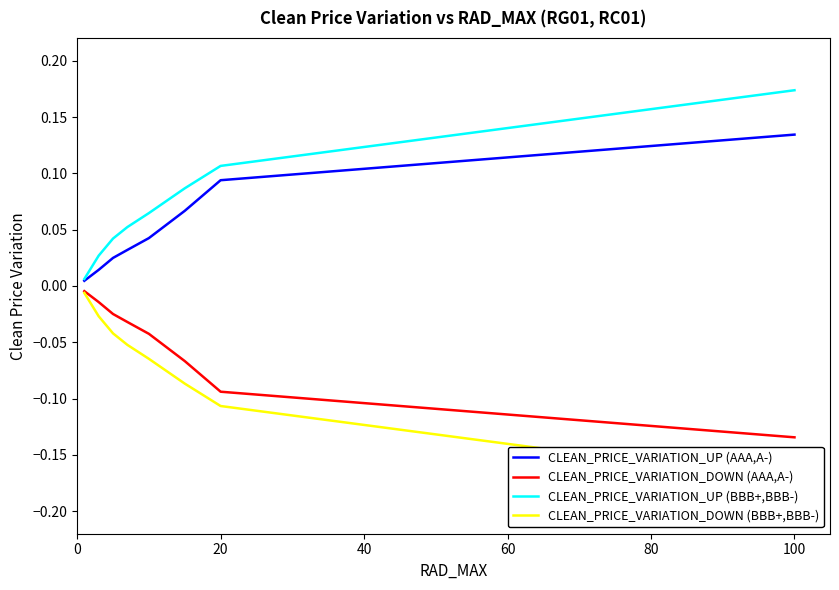

True or false: CLEAN_PRICE_VARIATION_UP (BBB+,BBB-) and CLEAN_PRICE_VARIATION_DOWN (AAA,A-) intersect in this chart.

False